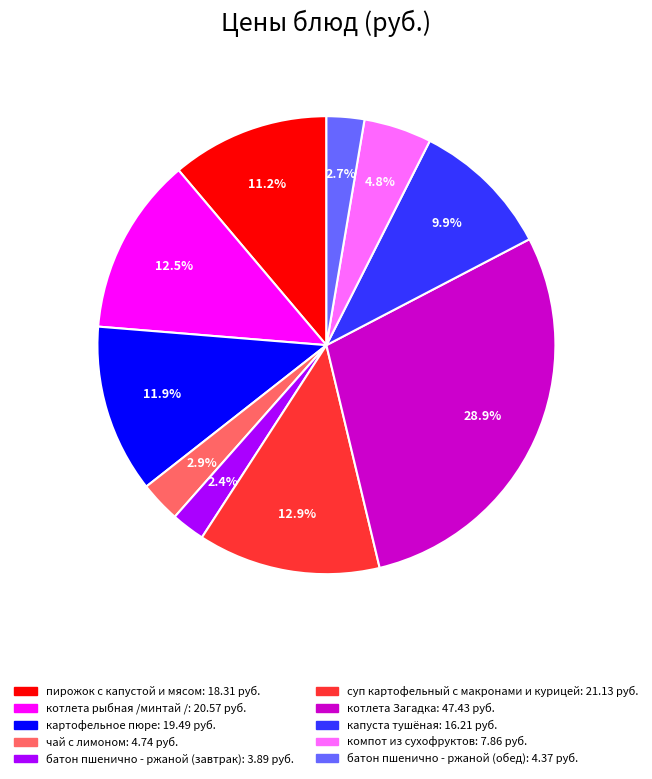

What is the largest slice in the pie chart?

котлета Загадка